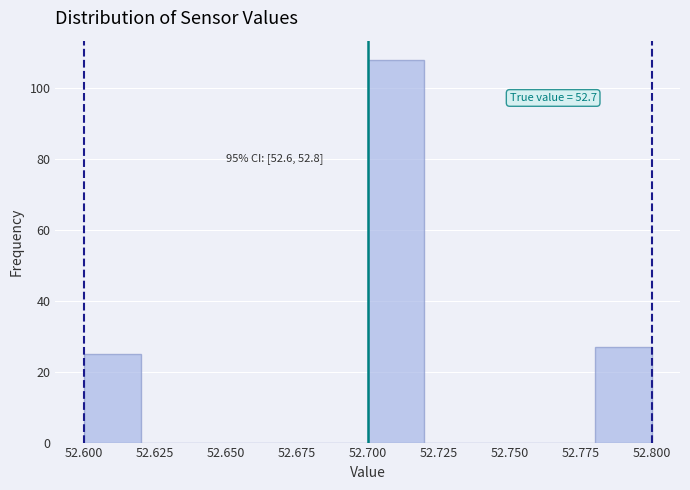

Over which range of the x-axis is the bar tallest?

52.70 to 52.72